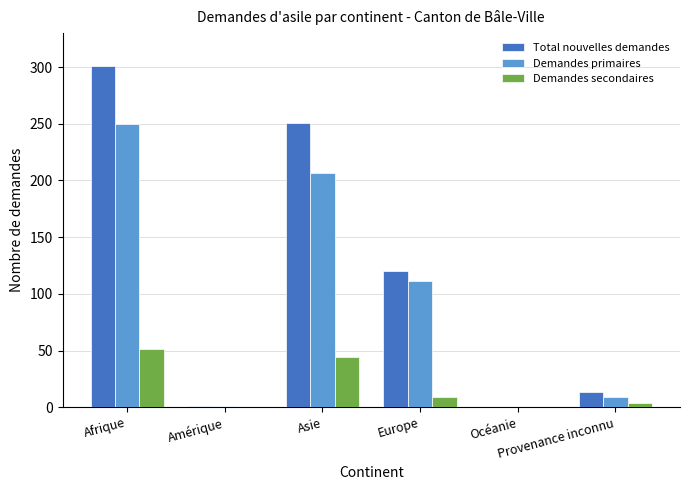

What position from the right is Provenance inconnu?

1